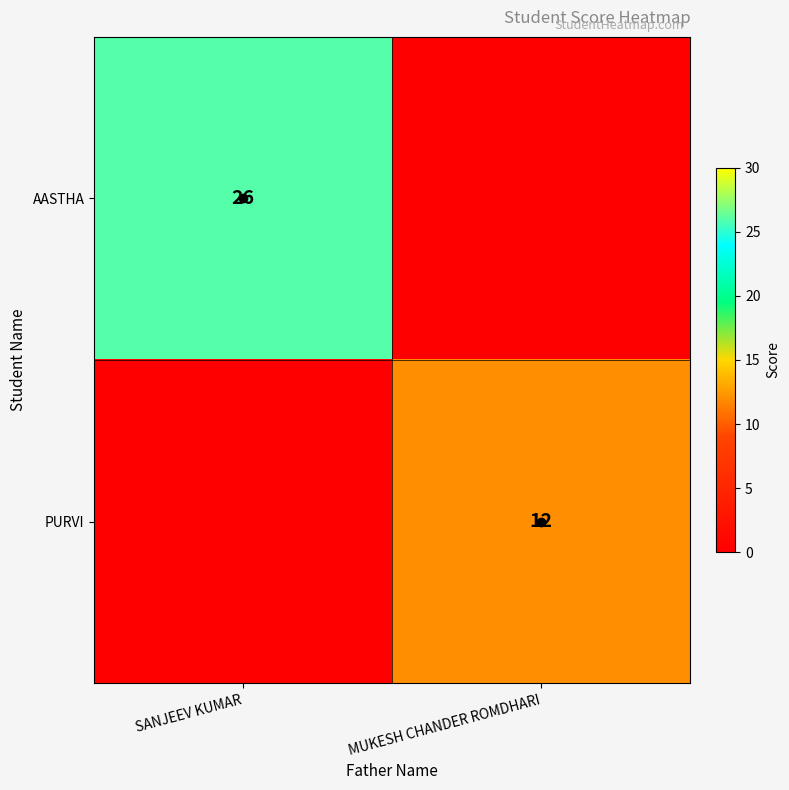

At how many categories does at least one series exceed 11?

2